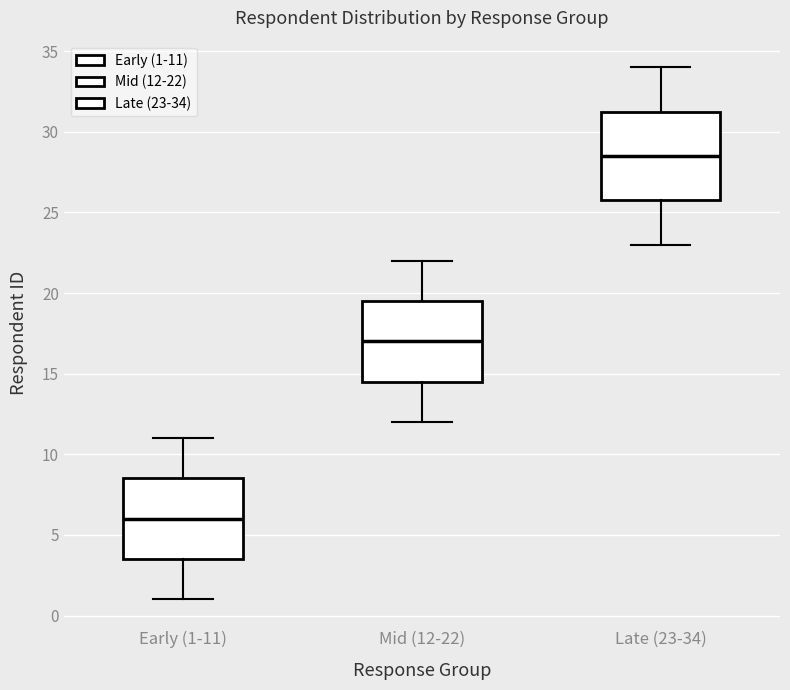

Which box has the highest median line?

Late (23-34)